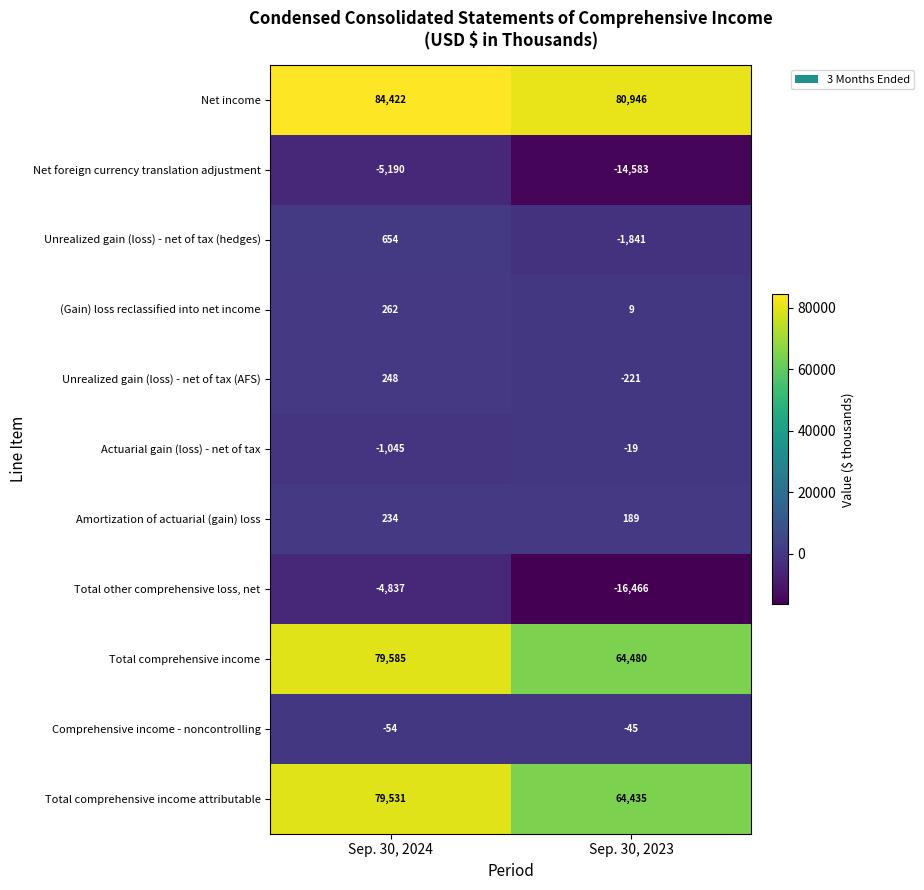

Reading right to left, transcribe all the data shown in this chart.

Net income: Sep. 30, 2023=80946	Sep. 30, 2024=84422
Net foreign currency translation adjustment: Sep. 30, 2023=-14583	Sep. 30, 2024=-5190
Unrealized gain (loss) - net of tax (hedges): Sep. 30, 2023=-1841	Sep. 30, 2024=654
(Gain) loss reclassified into net income: Sep. 30, 2023=9	Sep. 30, 2024=262
Unrealized gain (loss) - net of tax (AFS): Sep. 30, 2023=-221	Sep. 30, 2024=248
Actuarial gain (loss) - net of tax: Sep. 30, 2023=-19	Sep. 30, 2024=-1045
Amortization of actuarial (gain) loss: Sep. 30, 2023=189	Sep. 30, 2024=234
Total other comprehensive loss, net: Sep. 30, 2023=-16466	Sep. 30, 2024=-4837
Total comprehensive income: Sep. 30, 2023=64480	Sep. 30, 2024=79585
Comprehensive income - noncontrolling: Sep. 30, 2023=-45	Sep. 30, 2024=-54
Total comprehensive income attributable: Sep. 30, 2023=64435	Sep. 30, 2024=79531